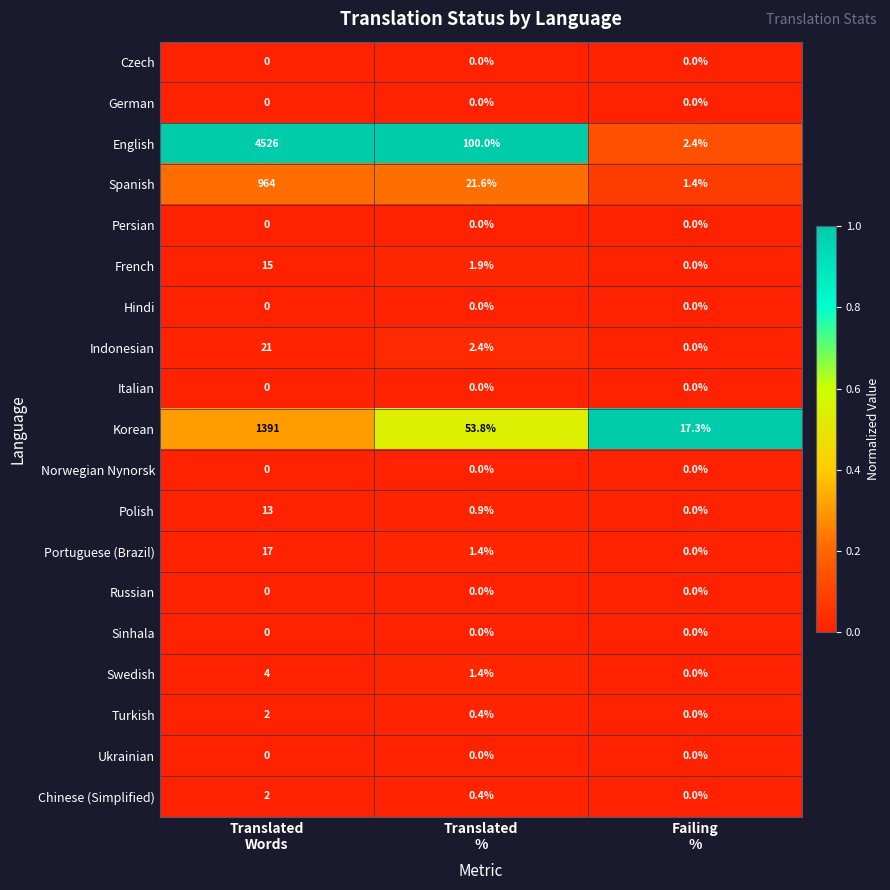

What is the greatest value displayed?

4526.0